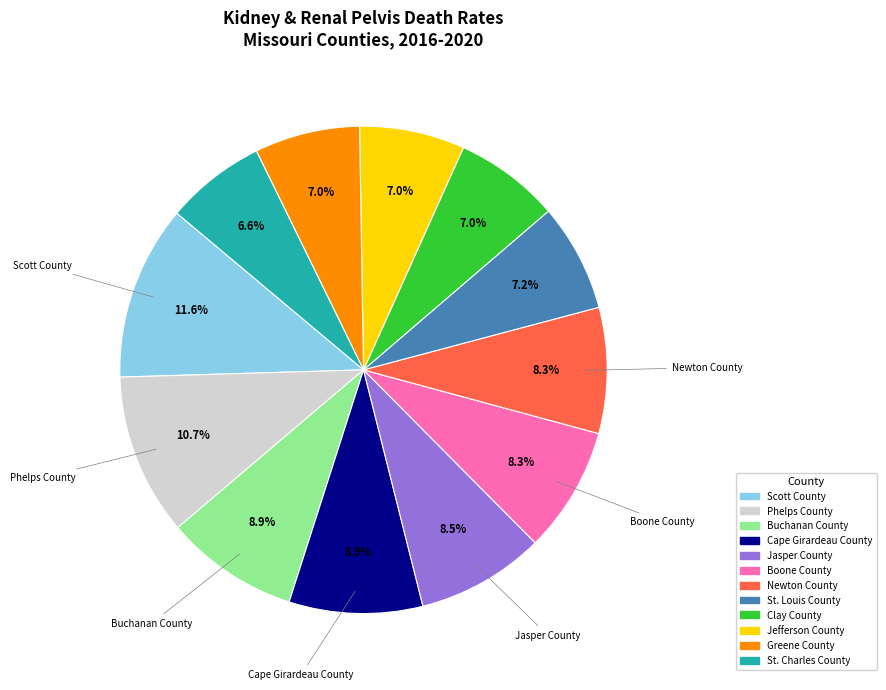

What is the largest slice in the pie chart?

Scott County